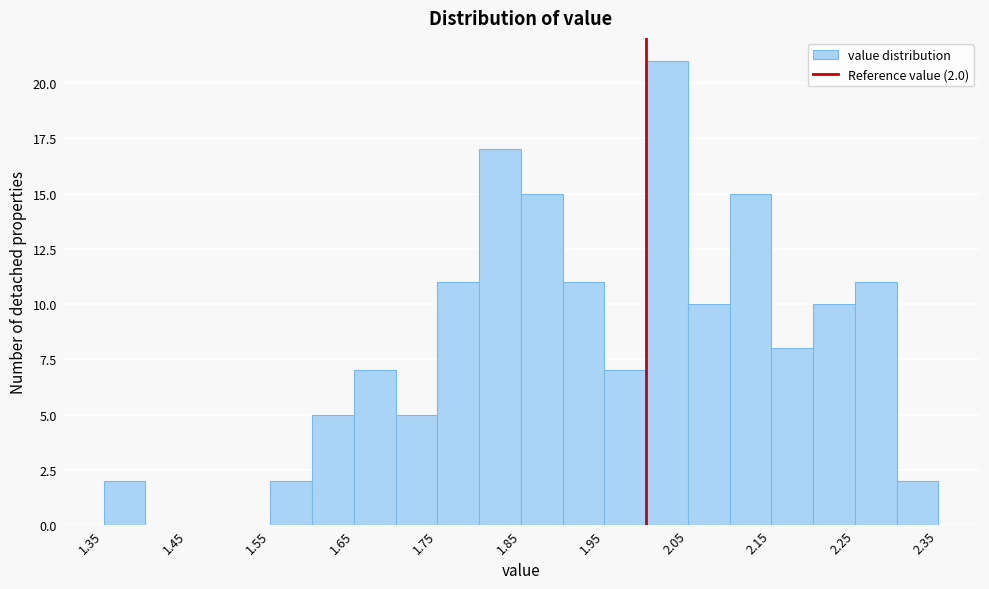

Over which range of the x-axis is the bar tallest?

2.00 to 2.05